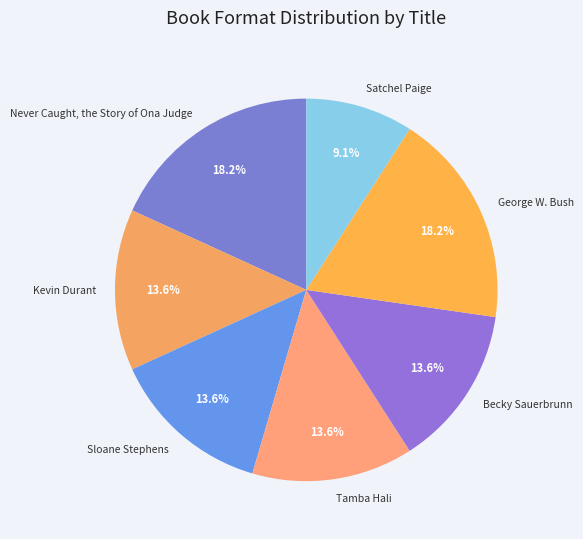

To the nearest percent, what percentage of the pie is Never Caught, the Story of Ona Judge?

18%